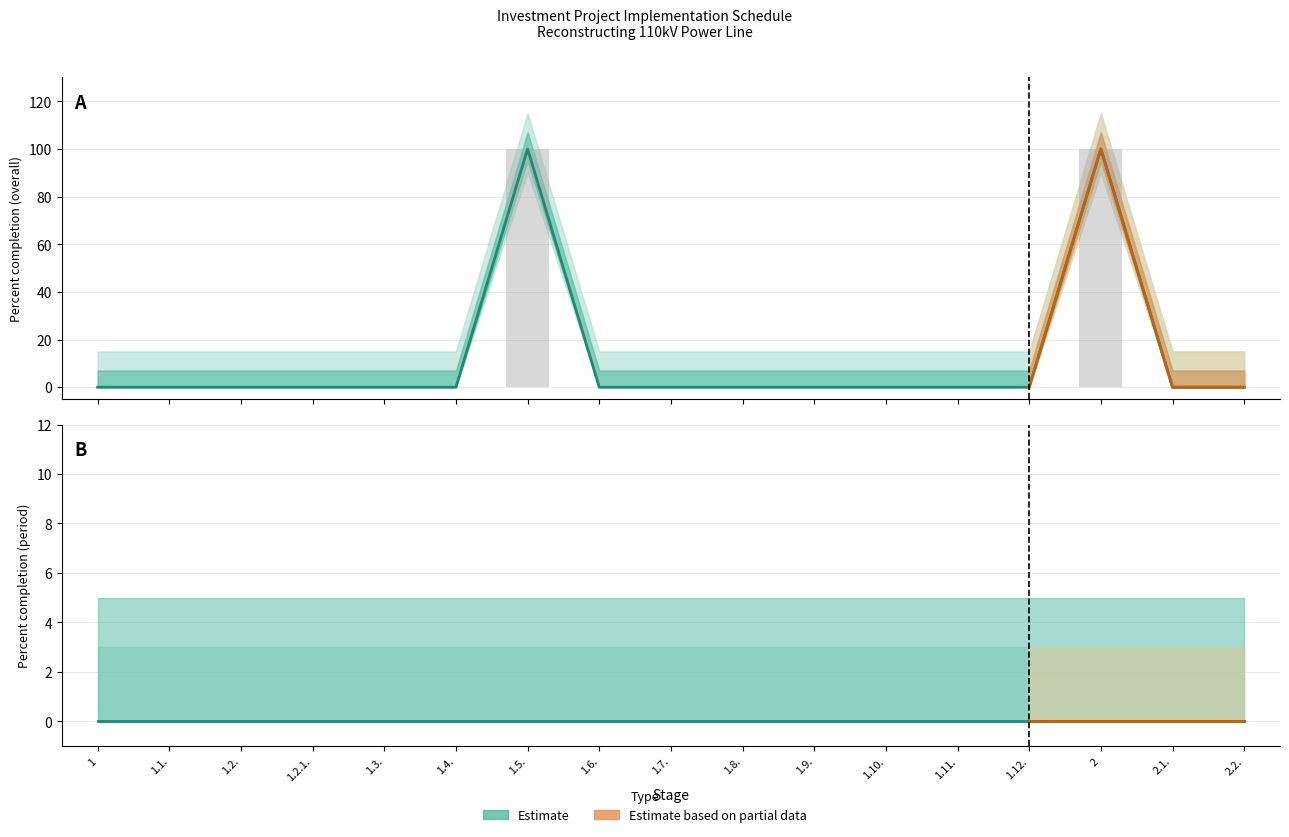

Reading right to left, transcribe all the data shown in this chart.

2.2.=0	2.1.=0	2=100	1.12.=0	1.11.=0	1.10.=0	1.9.=0	1.8.=0	1.7.=0	1.6.=0	1.5.=100	1.4.=0	1.3.=0	1.2.1.=0	1.2.=0	1.1.=0	1=0